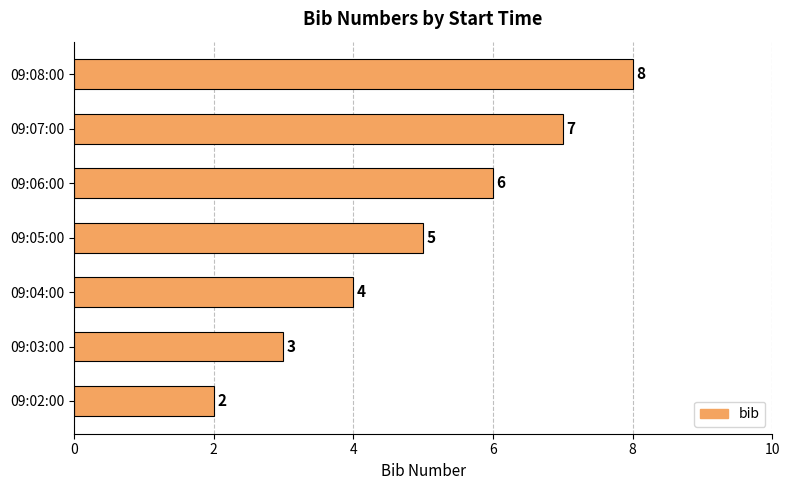

Which category has the highest value across all series?

09:08:00